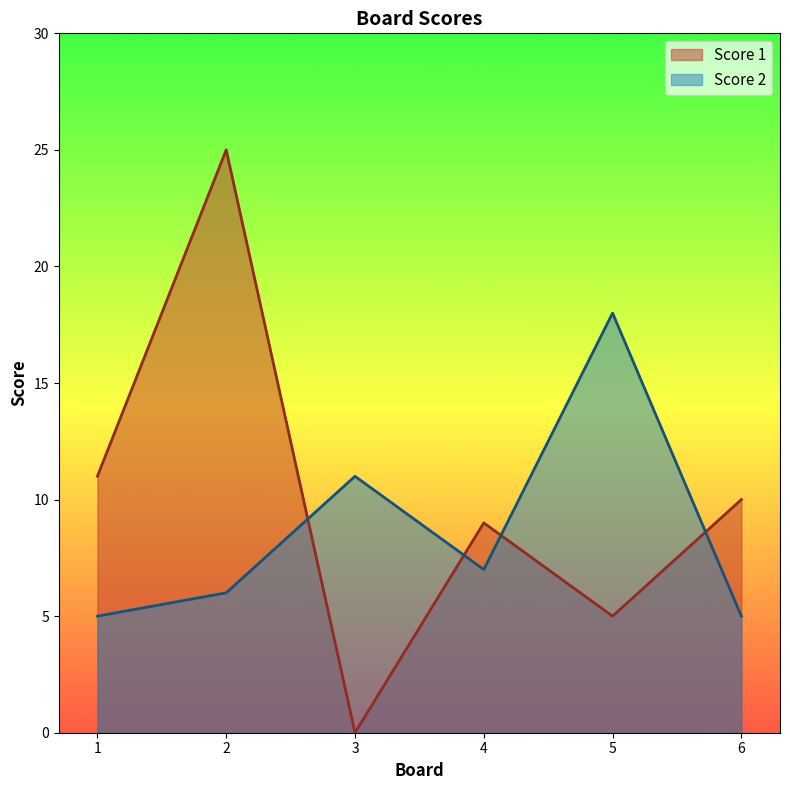

Is it true that Score 1 equals 5 at 5?

True